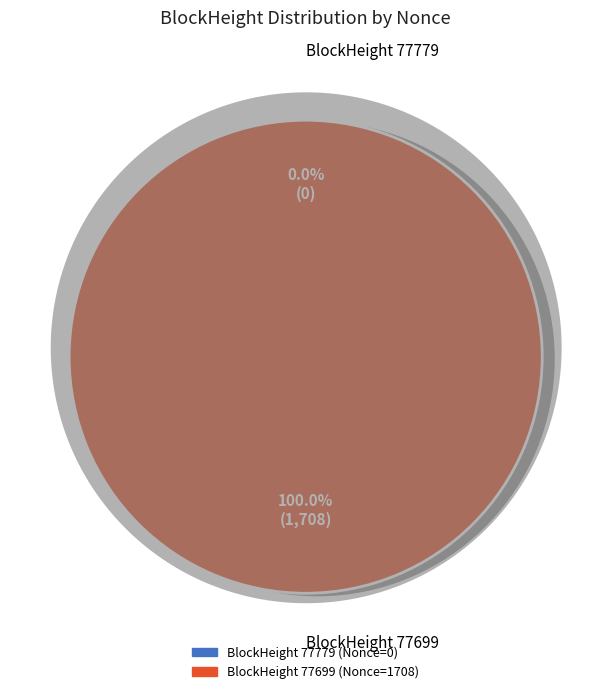

Which category has the smallest portion of the pie?

77779